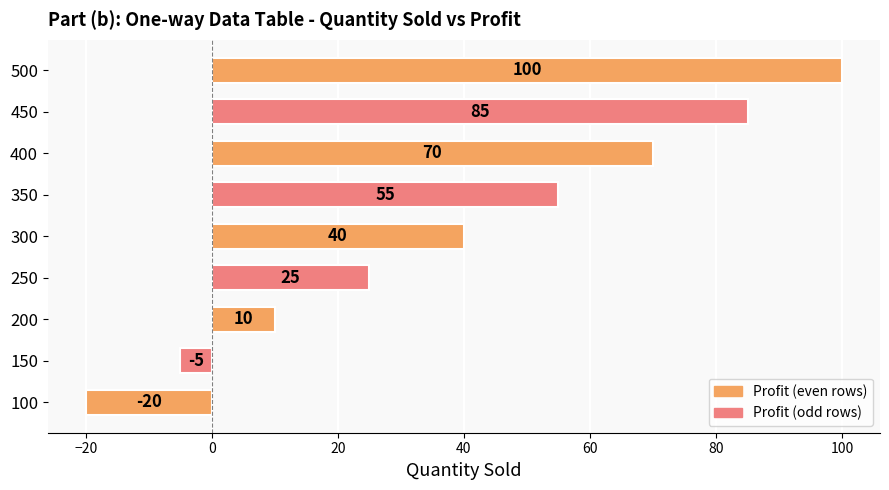

Rank the categories by value from lowest to highest.

100, 150, 200, 250, 300, 350, 400, 450, 500